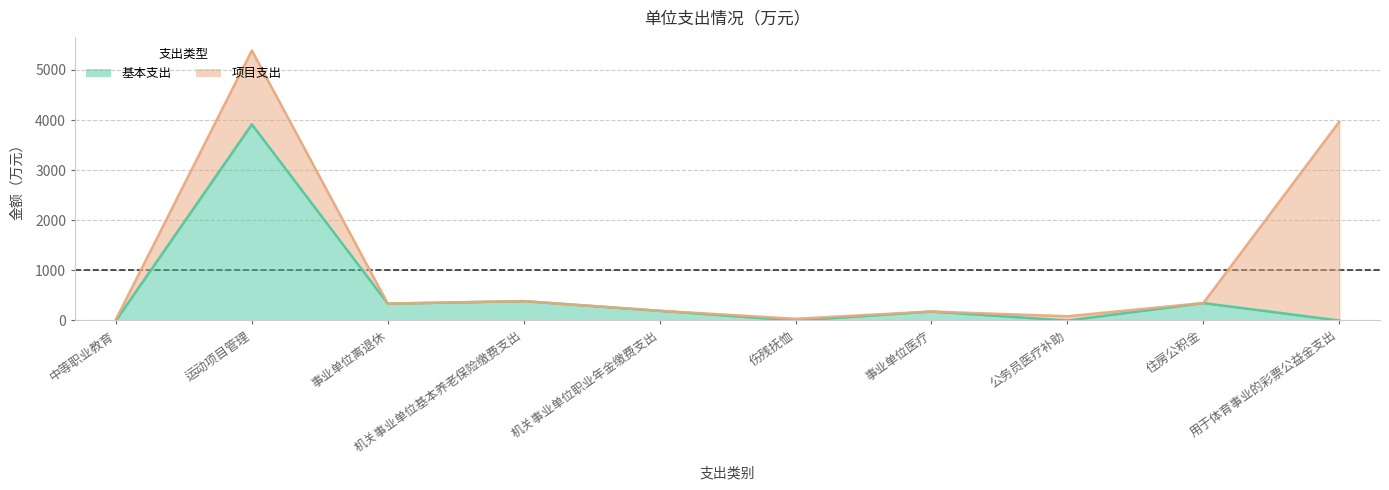

Rank the categories by value from lowest to highest.

中等职业教育, 伤残抚恤, 公务员医疗补助, 用于体育事业的彩票公益金支出, 事业单位医疗, 机关事业单位职业年金缴费支出, 事业单位离退休, 住房公积金, 机关事业单位基本养老保险缴费支出, 运动项目管理